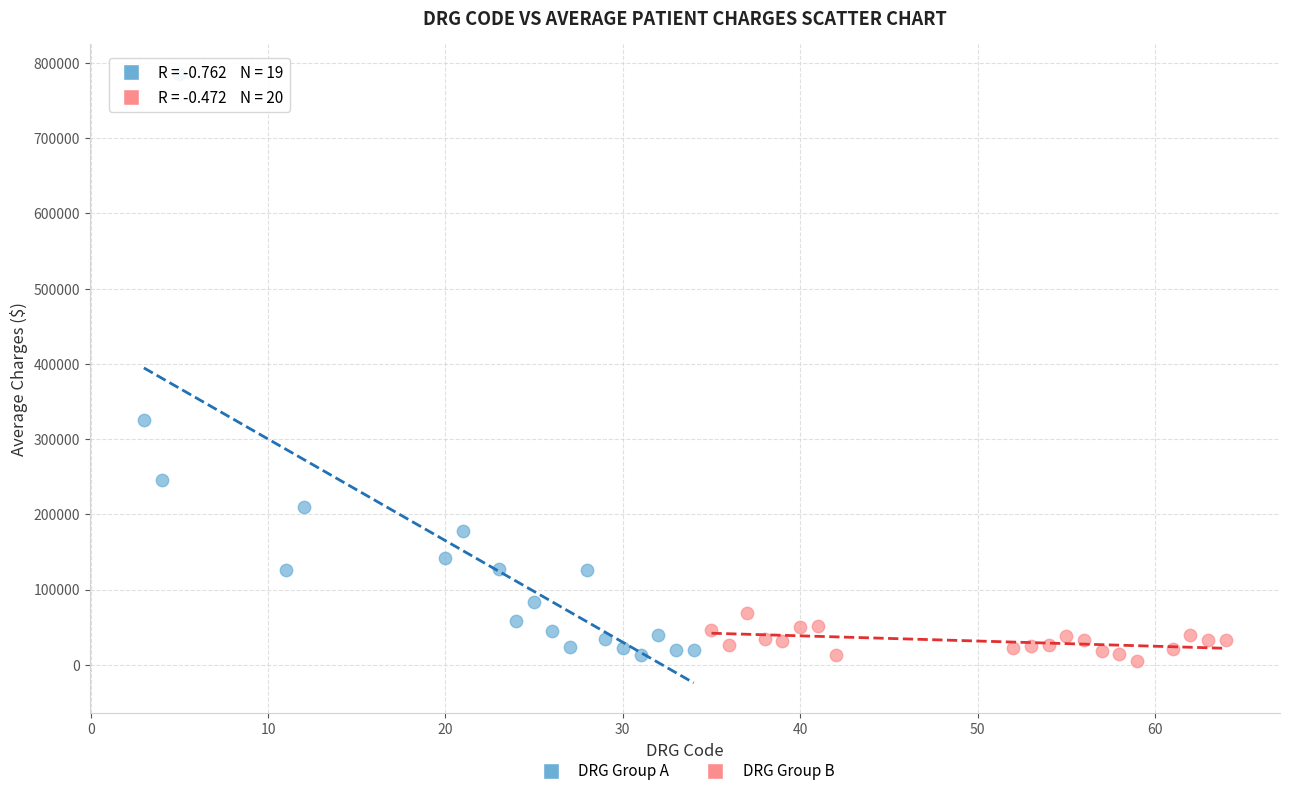

Which series has the largest Y range (max minus min)?

DRG Group A